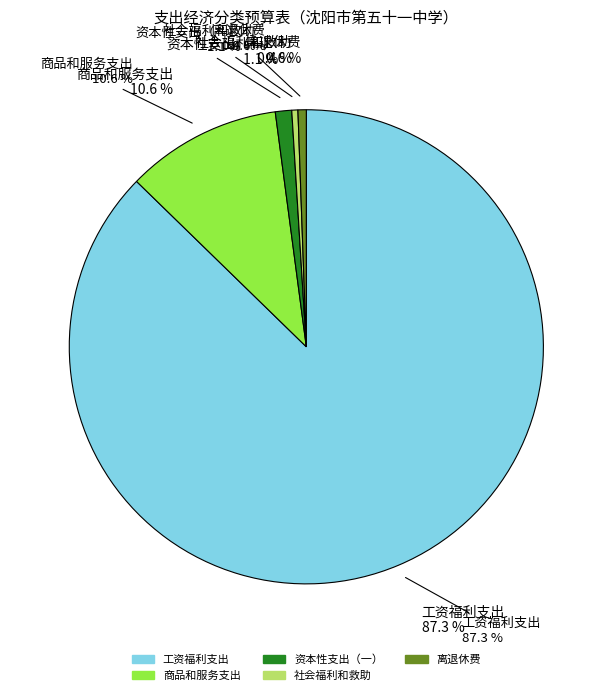

To the nearest percent, what percentage of the pie is 离退休费?

1%